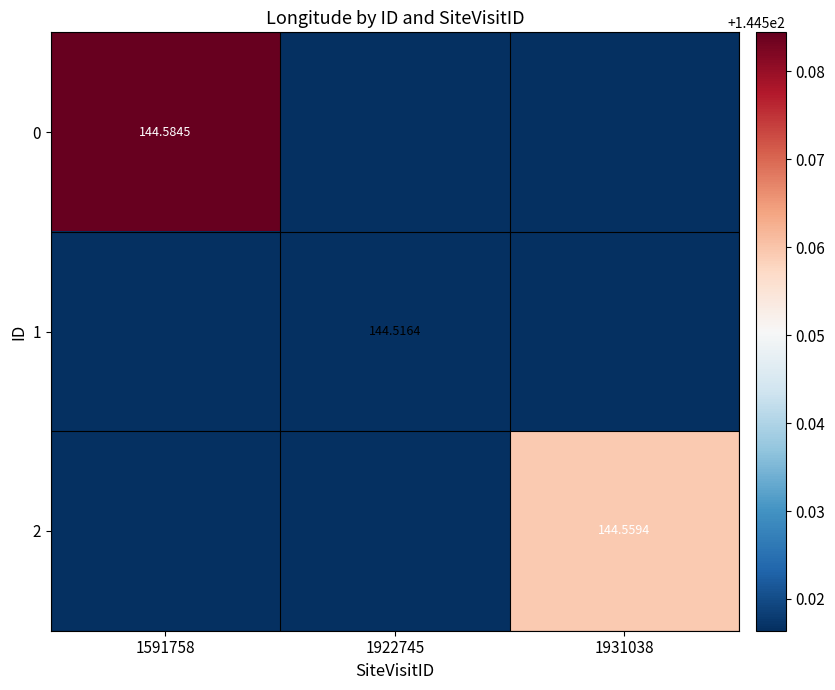

How many distinct data groups are displayed?

3